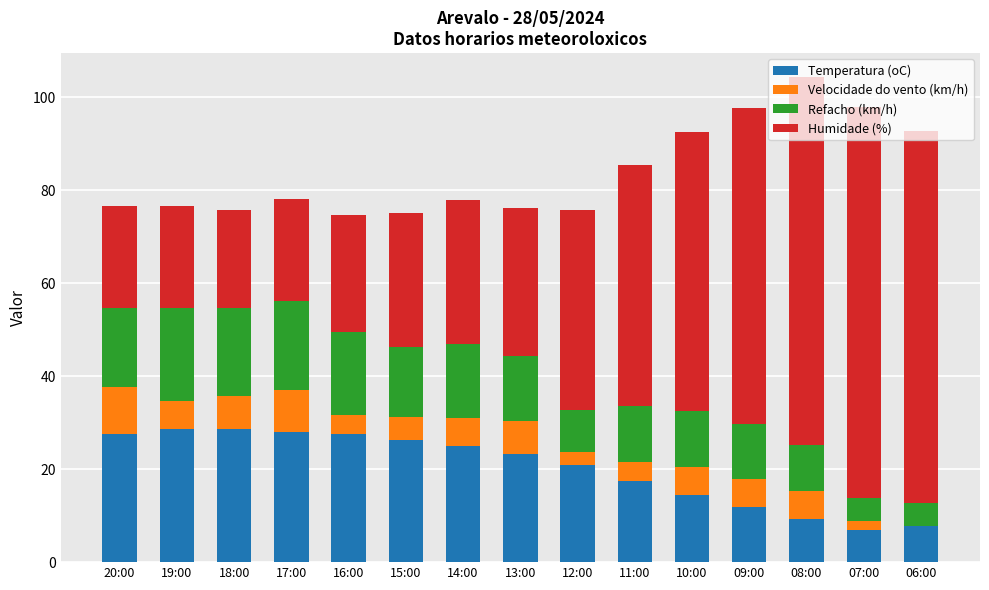

True or false: Temperatura (oC) has a value of 49.3 at 18:00.

False